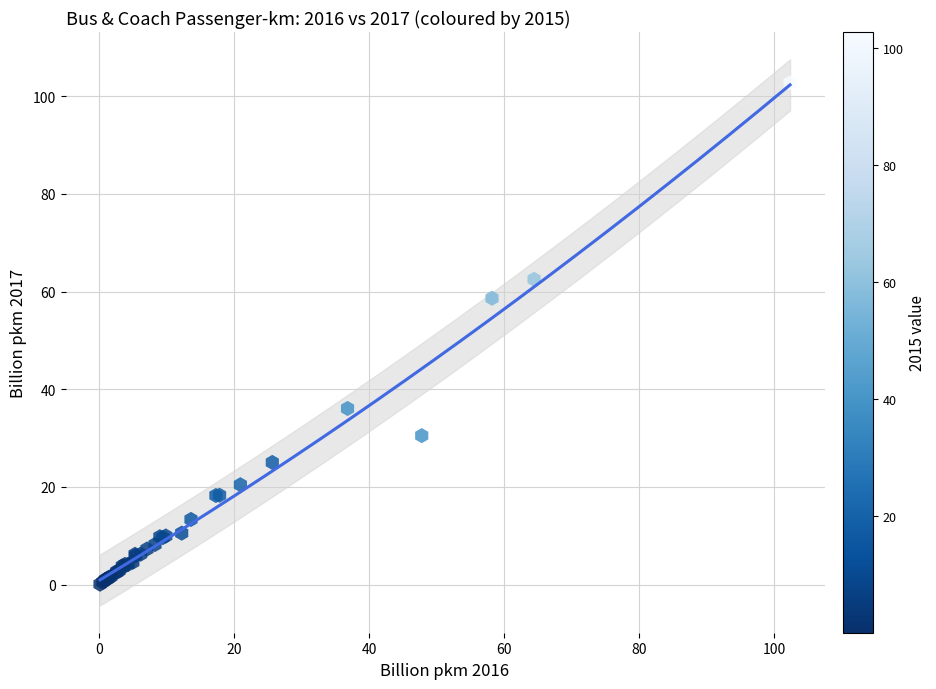

What Y value in the scatter plot is closest to 51?

58.6